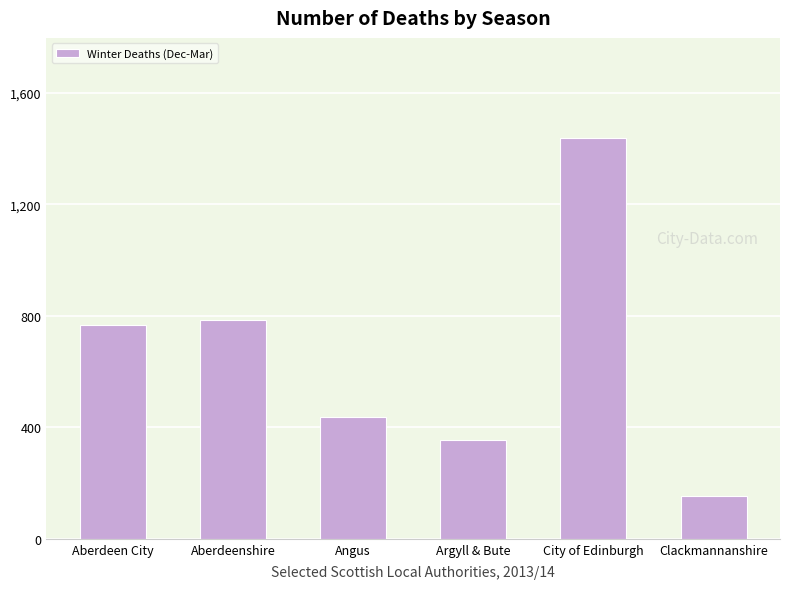

List the labels in order of value, smallest first.

Clackmannanshire, Argyll & Bute, Angus, Aberdeen City, Aberdeenshire, City of Edinburgh